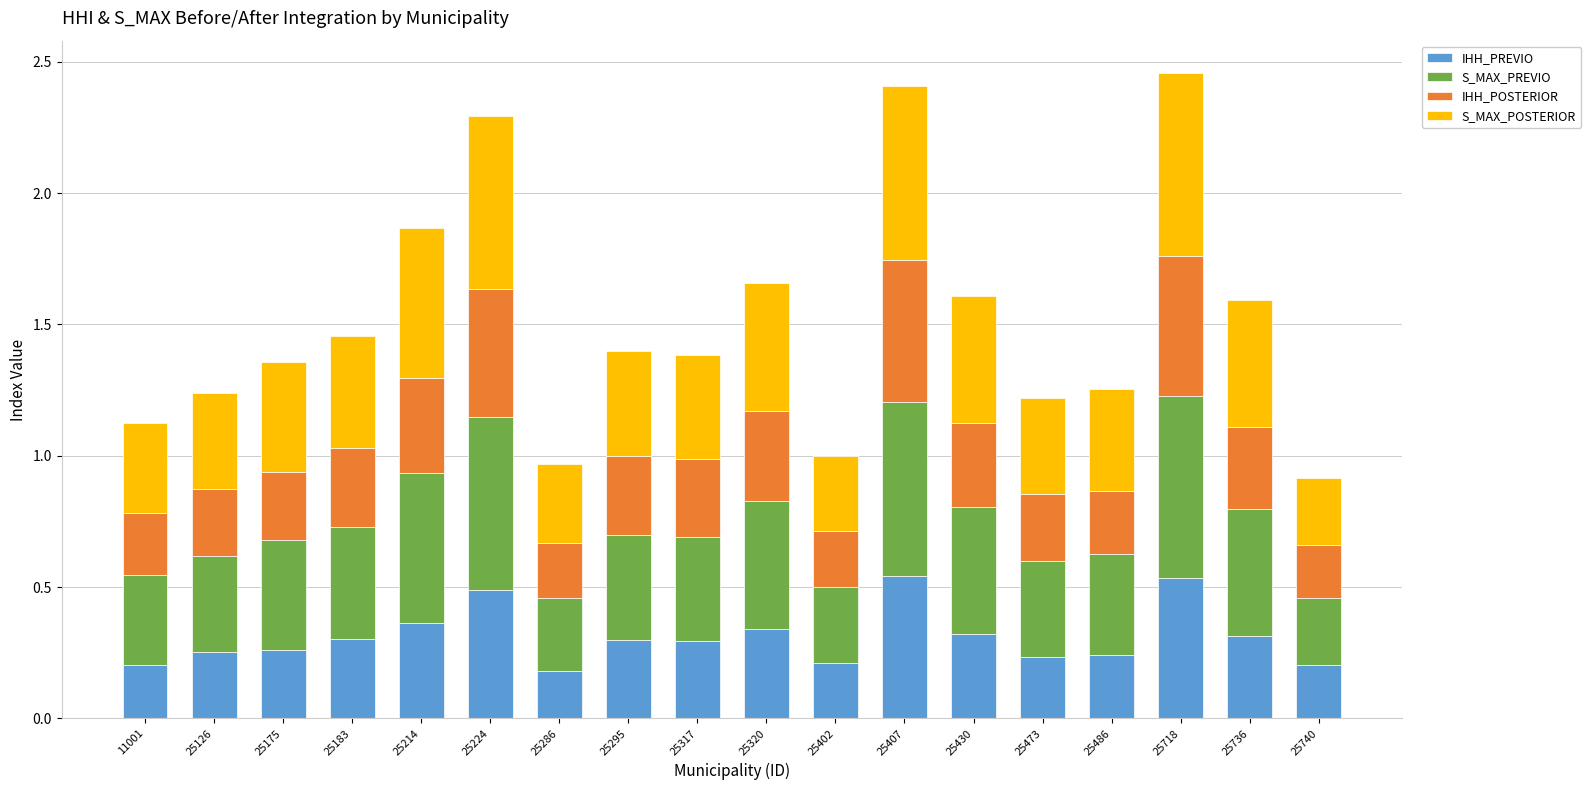

Is it true that IHH_PREVIO equals 0.8 at 25718?

False